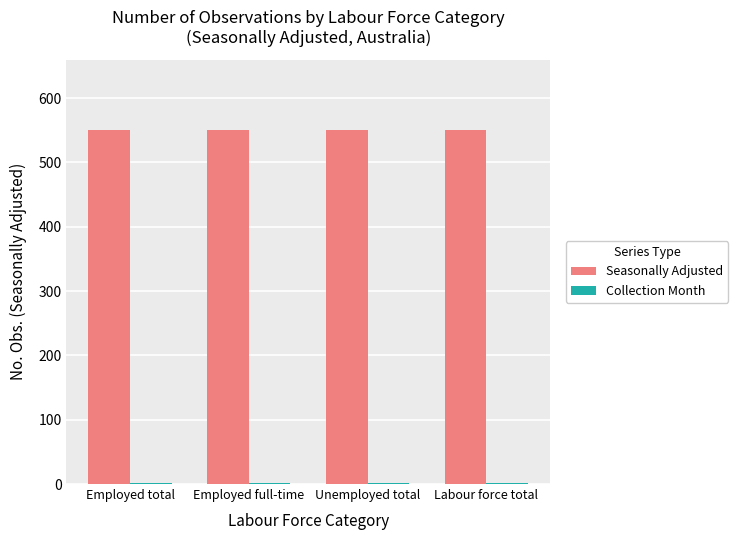

True or false: Seasonally Adjusted has a value of 932 at Employed full-time.

False